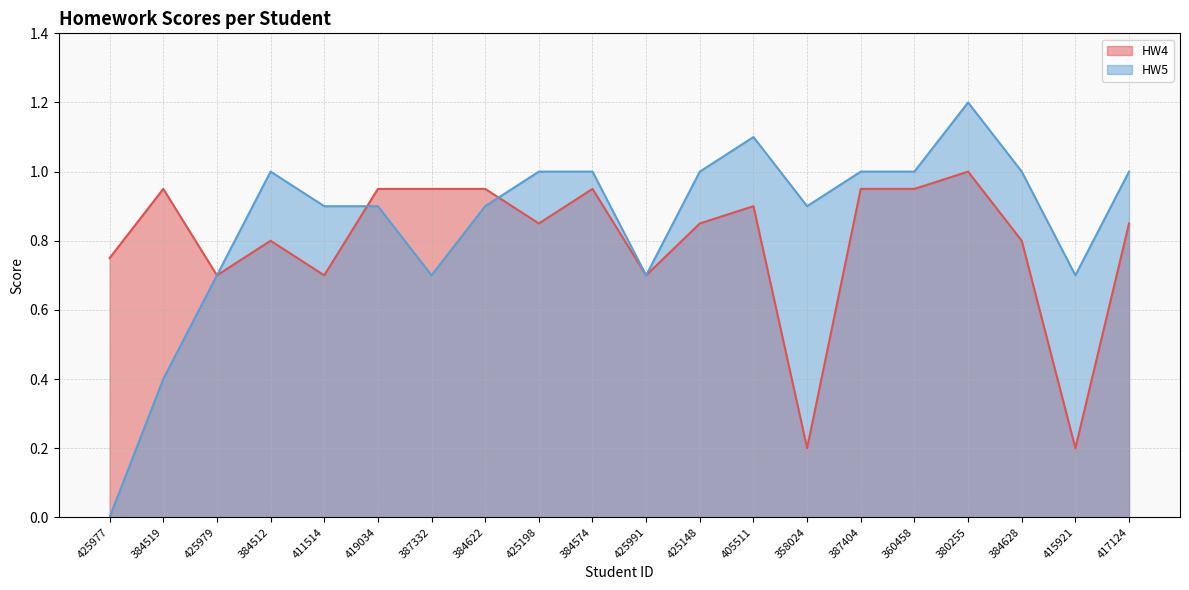

Where is HW5 nearest to the value 0?

425977